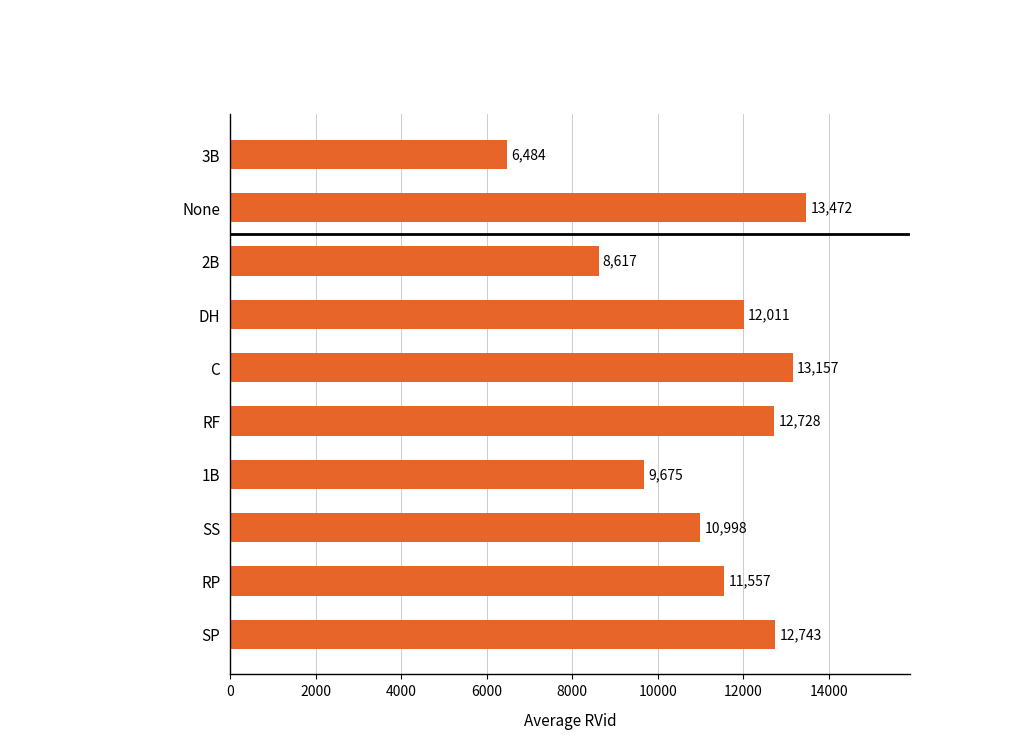

Reading bottom to top, transcribe all the data shown in this chart.

SP=12743	RP=11557	SS=10998	1B=9675	RF=12728	C=13157	DH=12011	2B=8617	None=13472	3B=6484